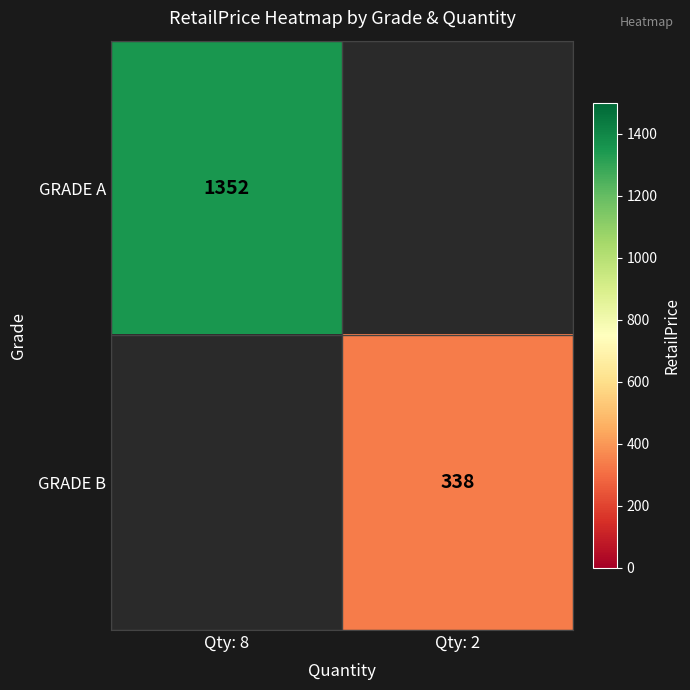

Is the value of GRADE A at Qty: 8 greater than the value of GRADE B at Qty: 2?

Yes